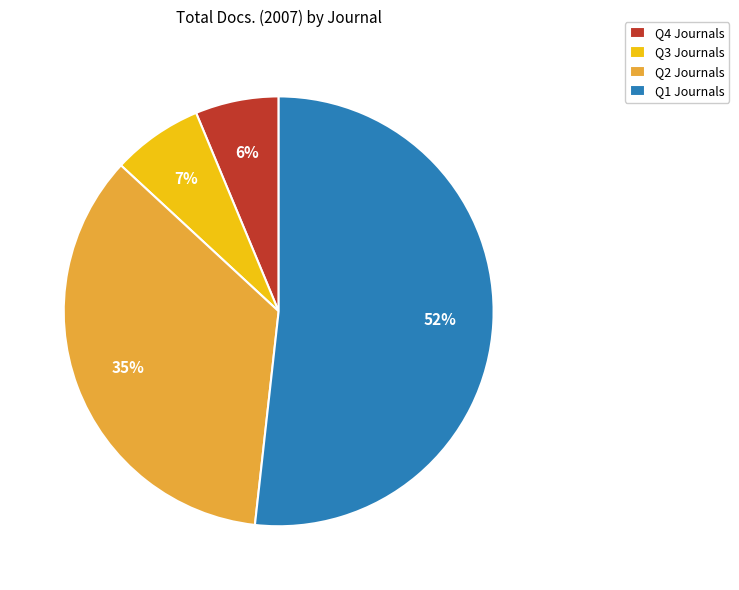

Is the sum of Q2 Journals and Q1 Journals greater than half?

Yes